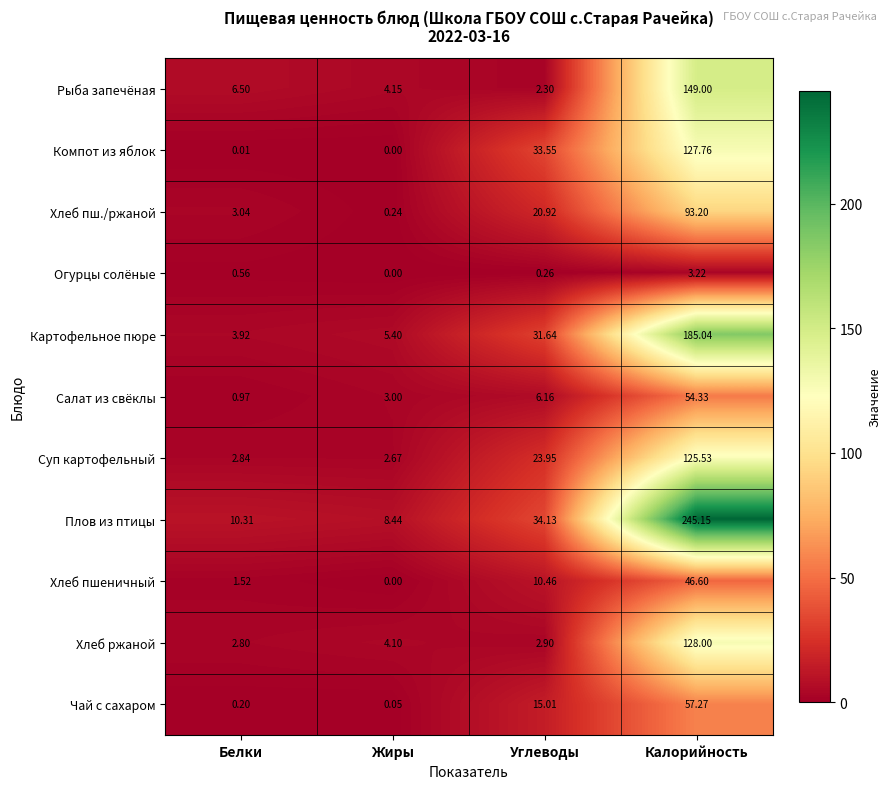

Which series has the largest total across all categories?

Плов из птицы